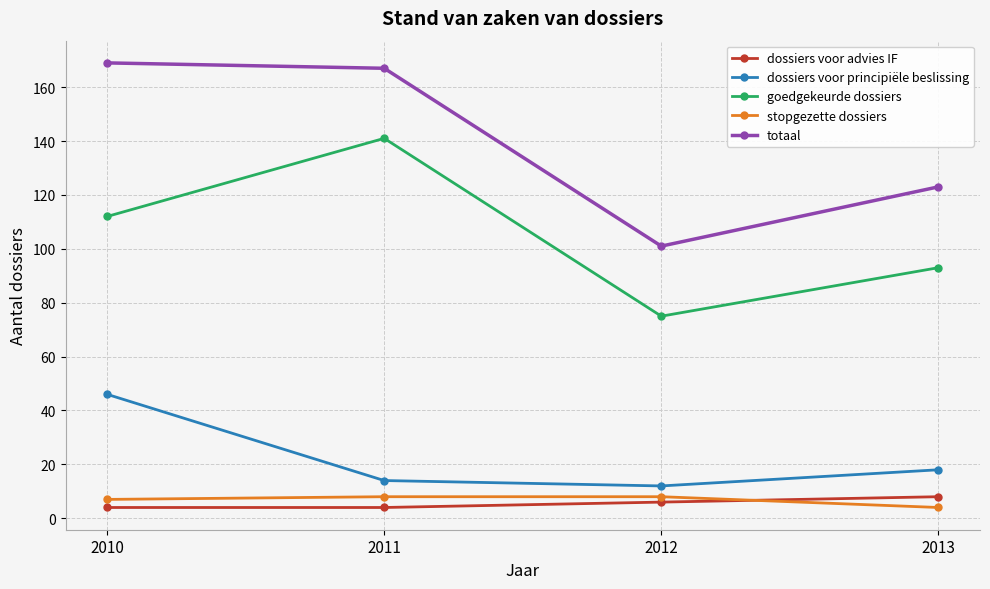

List the labels in order of totaal value, largest first.

2010, 2011, 2013, 2012